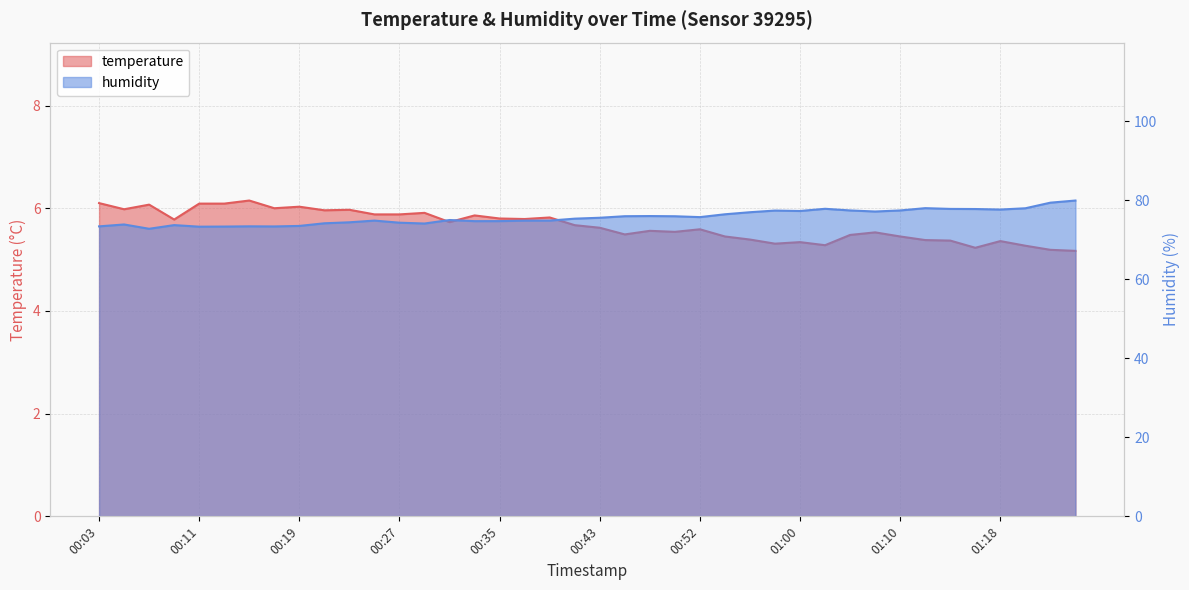

What is the difference between the second highest and minimum values in the temperature series?

0.9